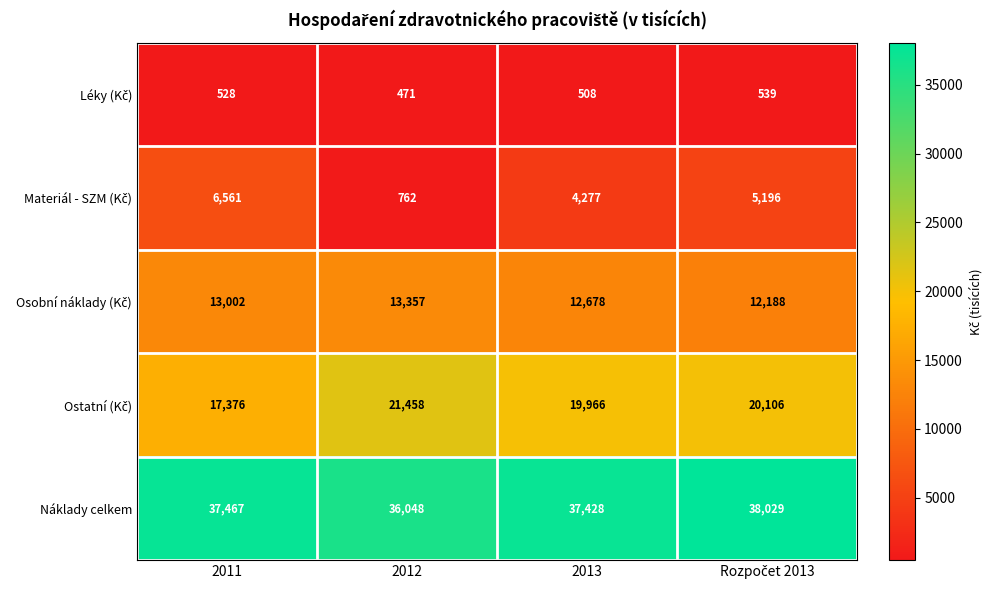

The value of Náklady celkem at 2013 is 37428. True or false?

True